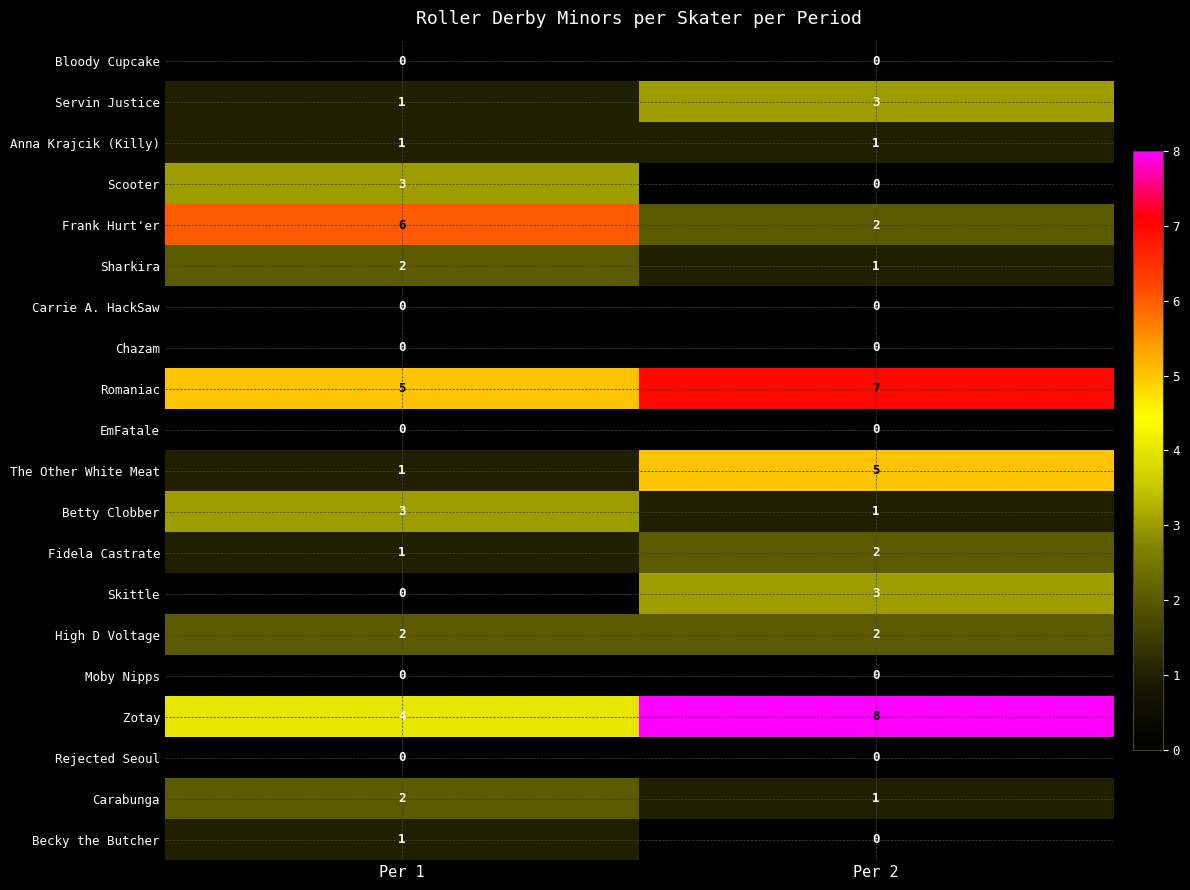

What is the lowest value of the Zotay series?

4